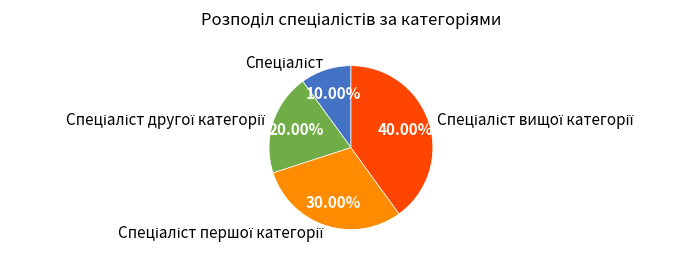

Does any single category account for the majority?

No